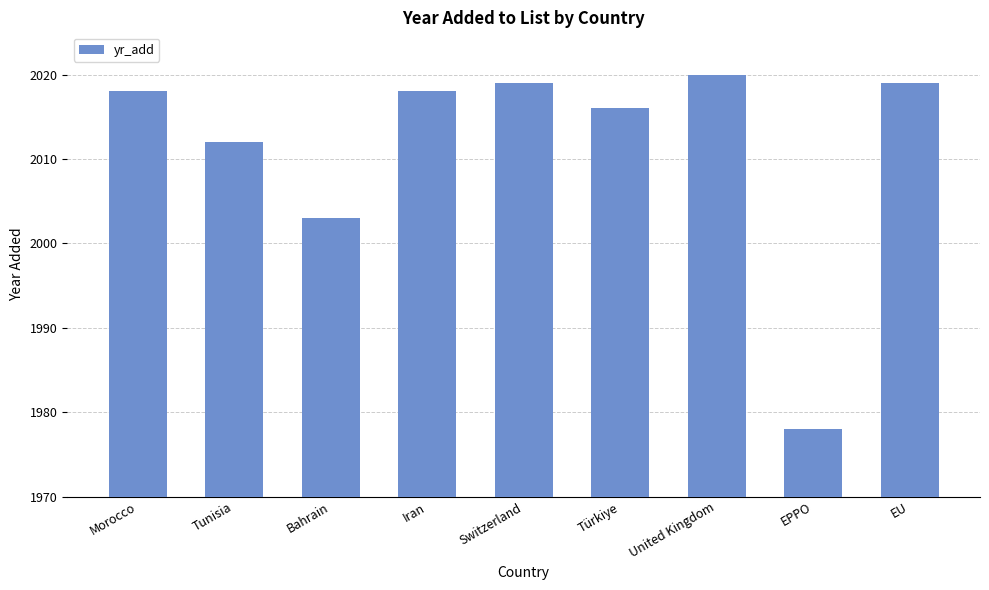

Reading left to right, what are all the values shown in this chart?

Morocco=2018	Tunisia=2012	Bahrain=2003	Iran=2018	Switzerland=2019	Türkiye=2016	United Kingdom=2020	EPPO=1978	EU=2019